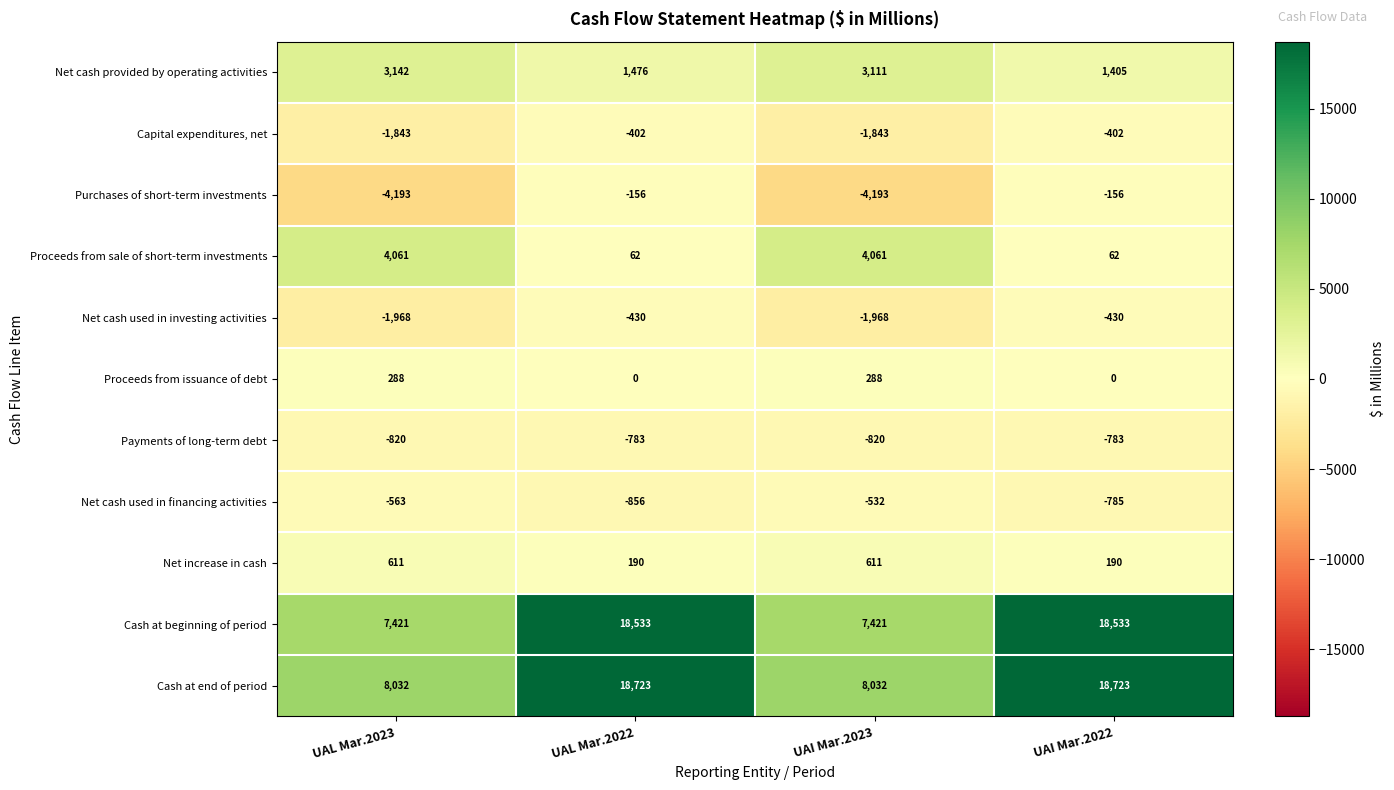

Is it true that Net increase in cash equals 969 at UAL Mar.2023?

False